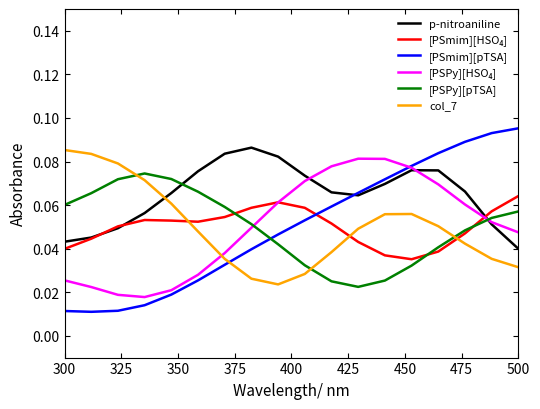

Which series has the widest spread of values?

[PSmim][pTSA]